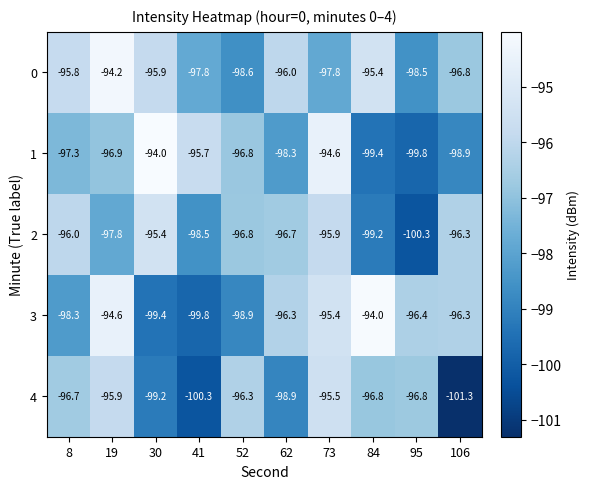

Rank the series at 62 from highest to lowest value.

0, 3, 2, 1, 4